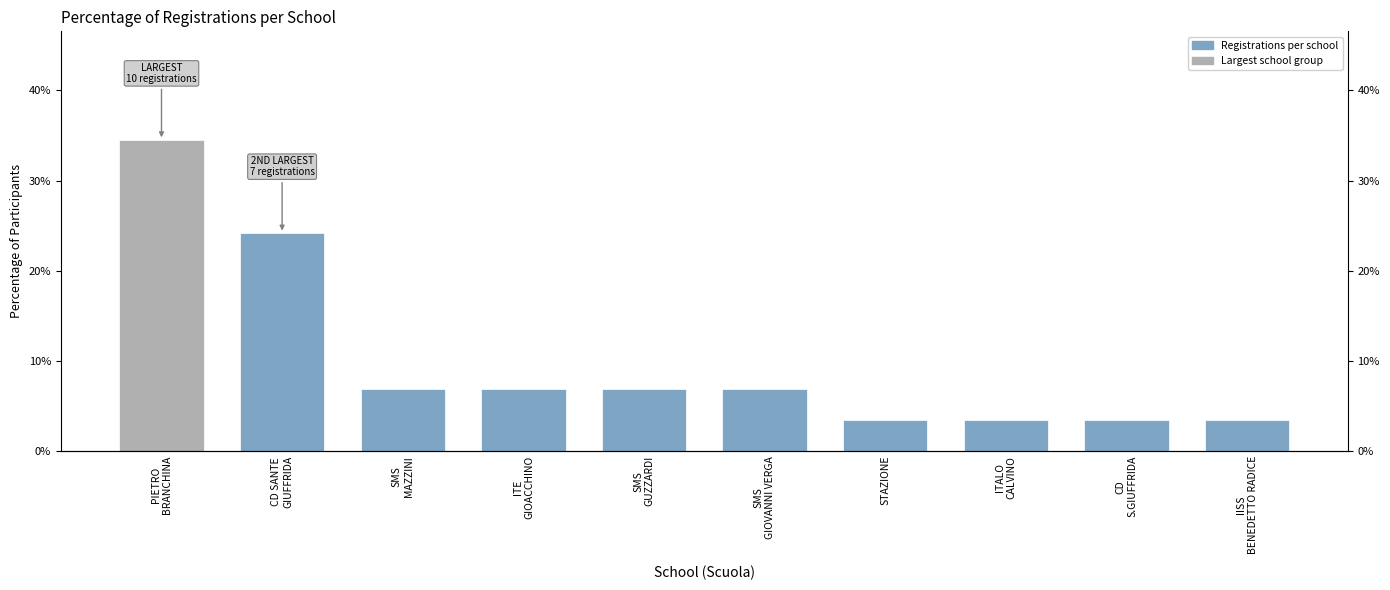

Rank the categories by value from highest to lowest.

PIETRO
BRANCHINA, CD SANTE
GIUFFRIDA, SMS
MAZZINI, ITE
GIOACCHINO, SMS
GUZZARDI, SMS
GIOVANNI VERGA, STAZIONE, ITALO
CALVINO, CD
S.GIUFFRIDA, IISS
BENEDETTO RADICE